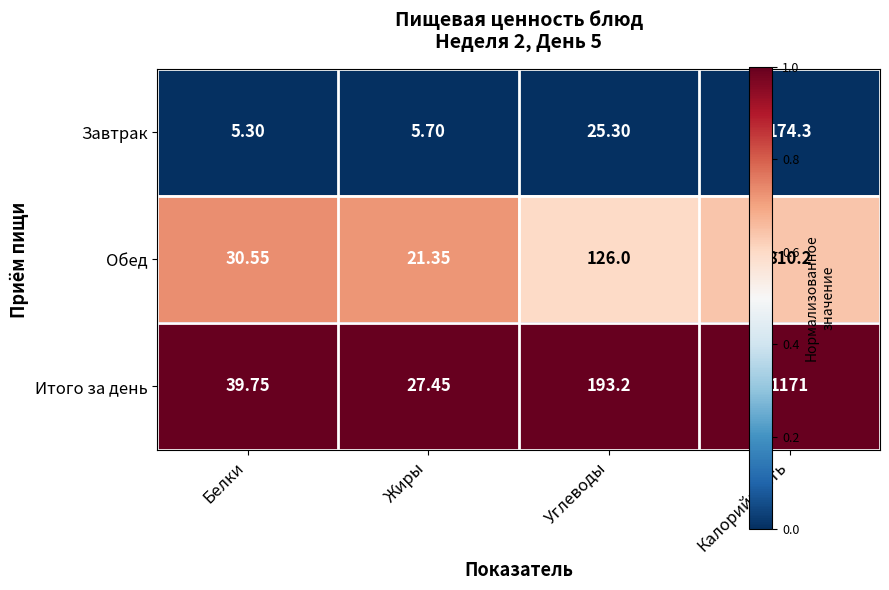

Where is Обед nearest to the value 415?

Углеводы